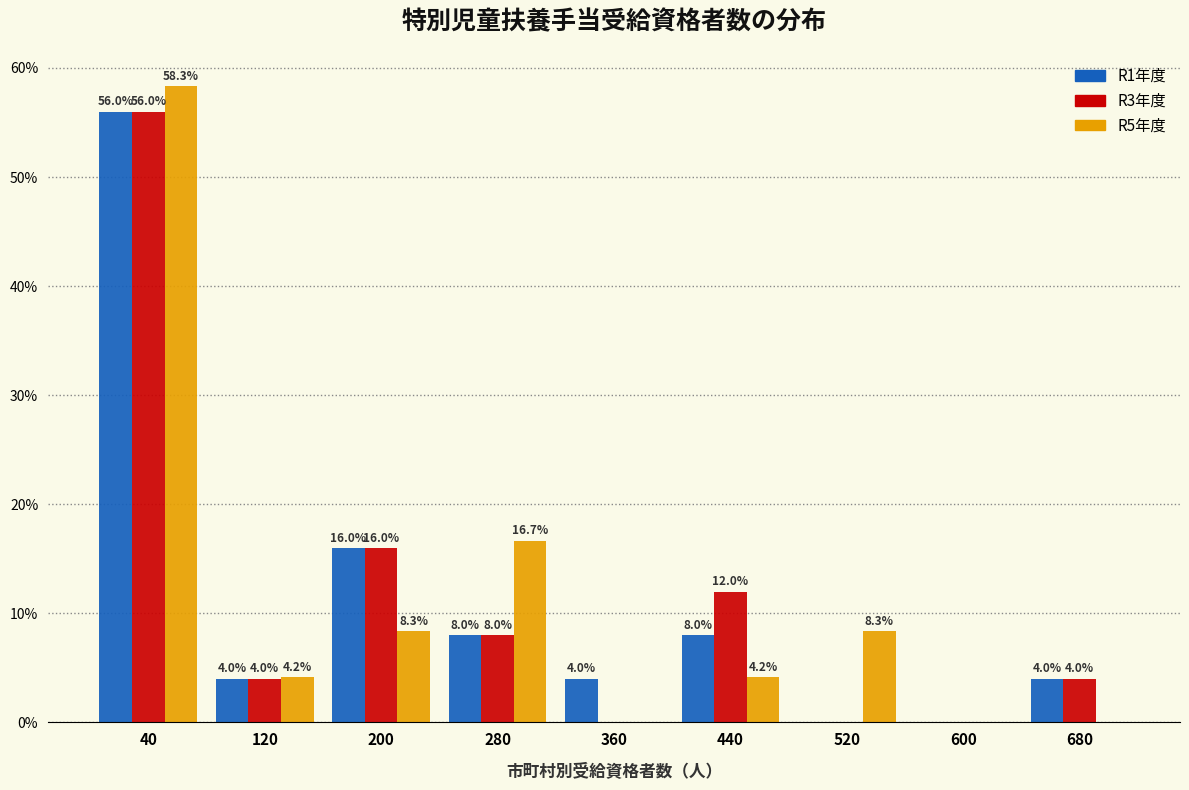

In the R3年度 series, which range on the x-axis has the tallest bar?

0 to 80